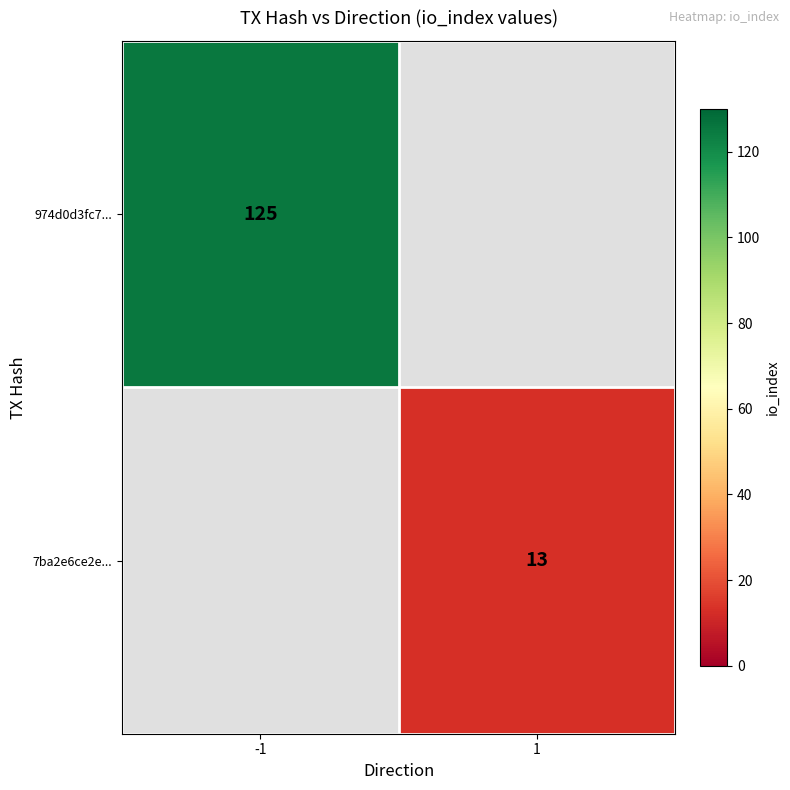

True or false: 7ba2e6ce2e... has a value of 13 at 1.

True